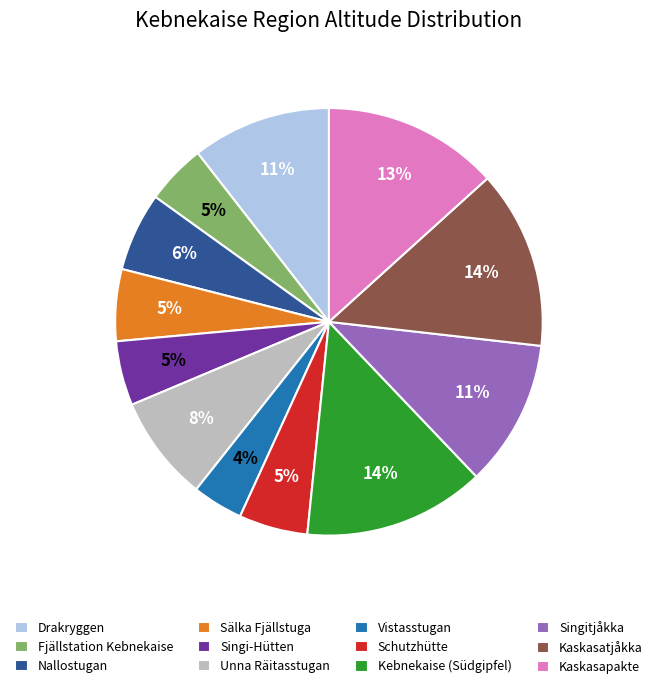

Is Nallostugan the majority of the pie?

No